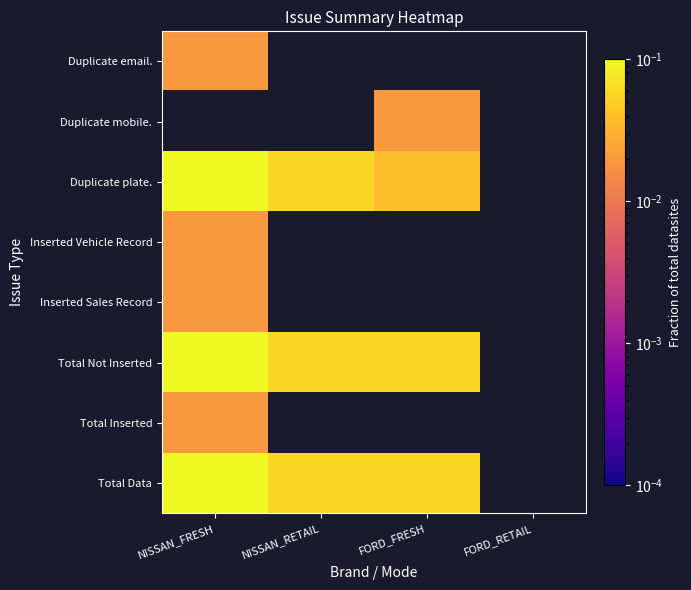

Between NISSAN_RETAIL and NISSAN_FRESH, which is larger?

NISSAN_FRESH